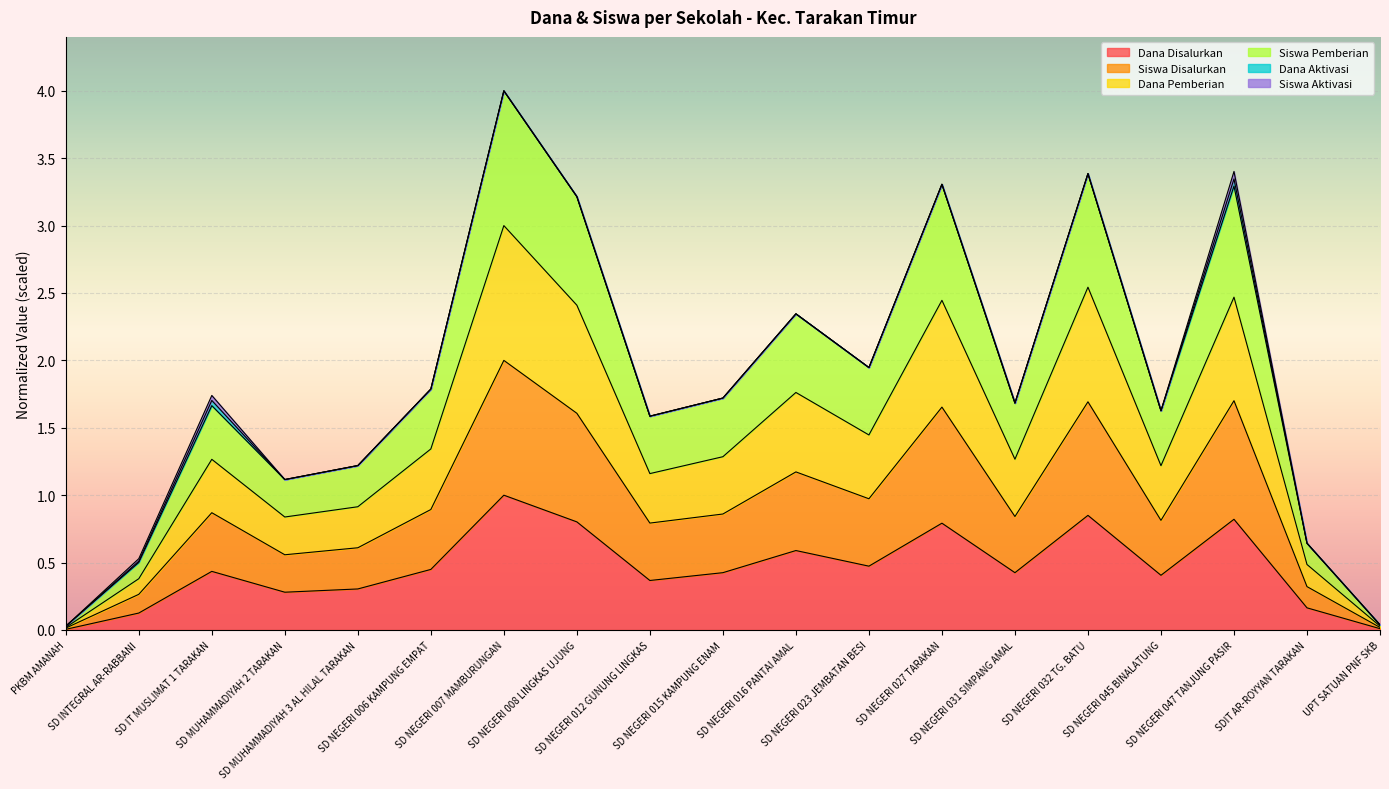

What is the maximum value for Dana Disalurkan?

1.0